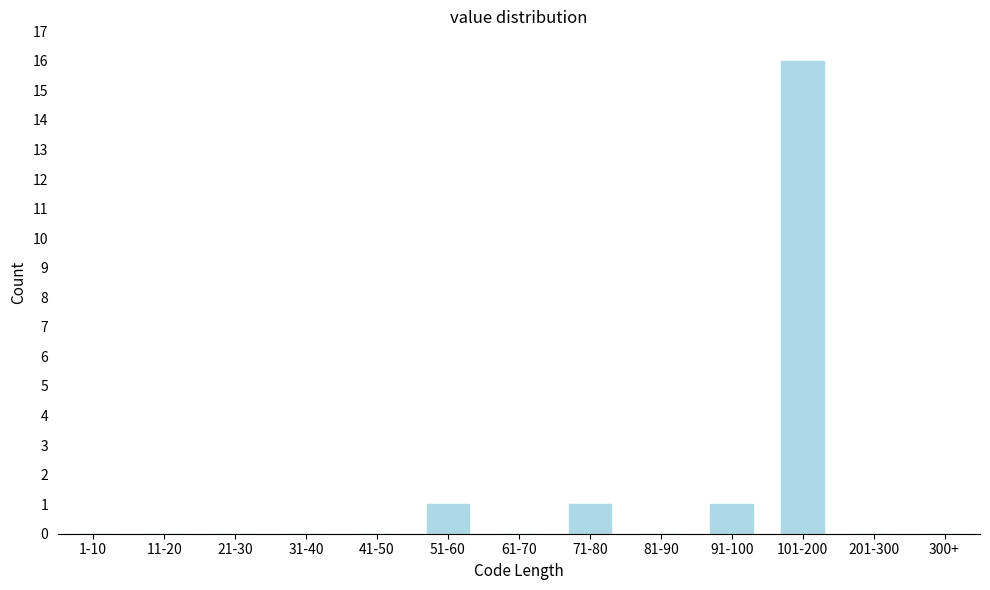

Reading right to left, what are all the values shown in this chart?

300+=0	201-300=0	101-200=16	91-100=1	81-90=0	71-80=1	61-70=0	51-60=1	41-50=0	31-40=0	21-30=0	11-20=0	1-10=0